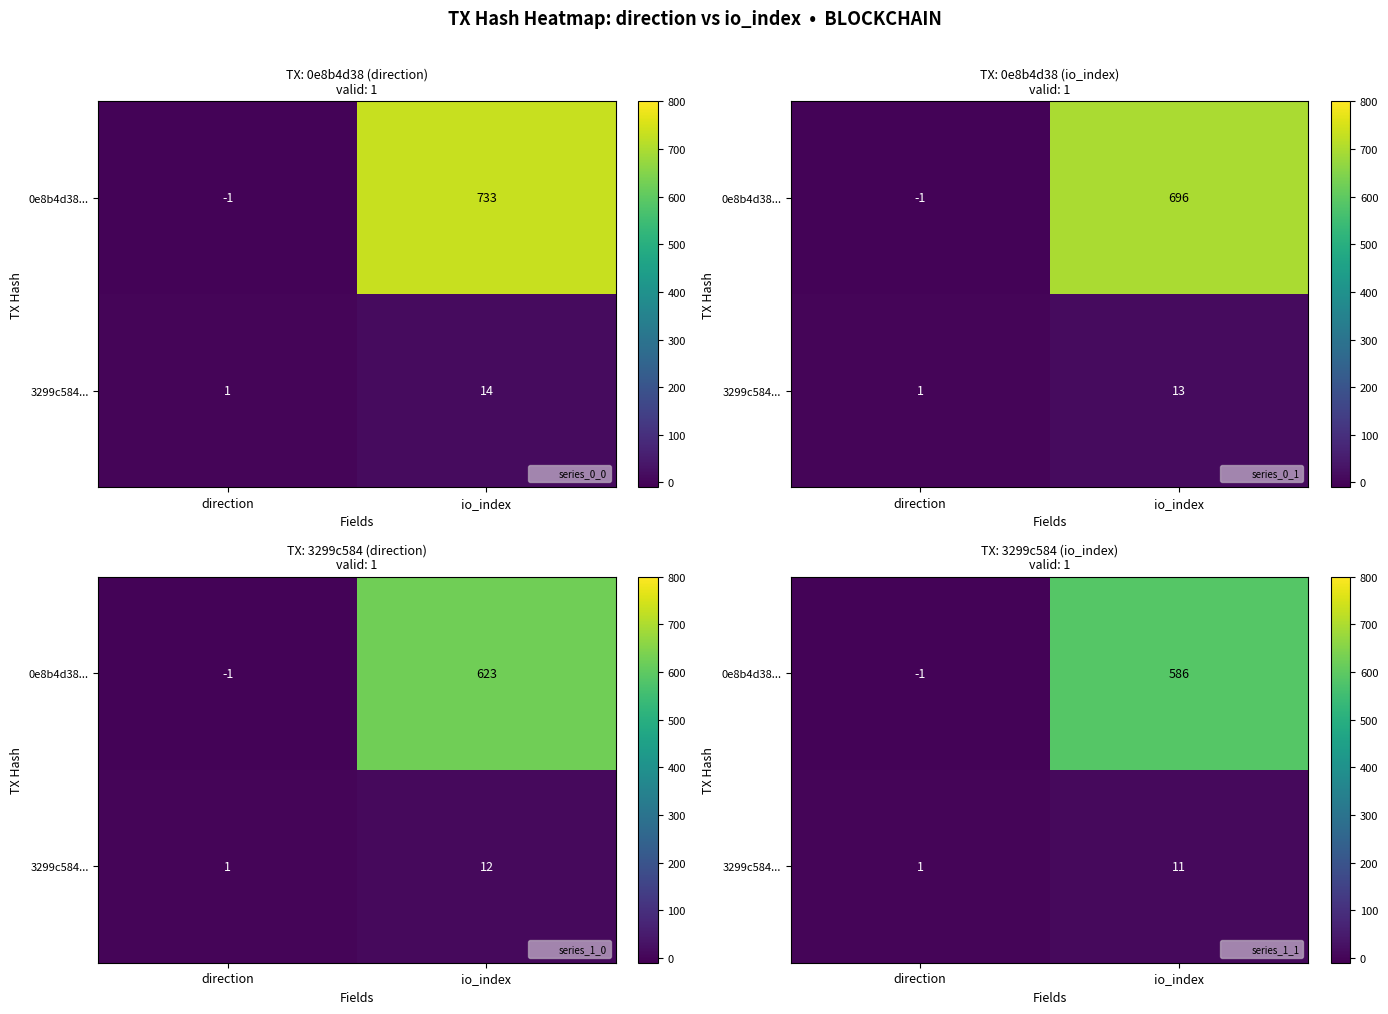

How many data points in 0e8b4d38... are above 586?

1